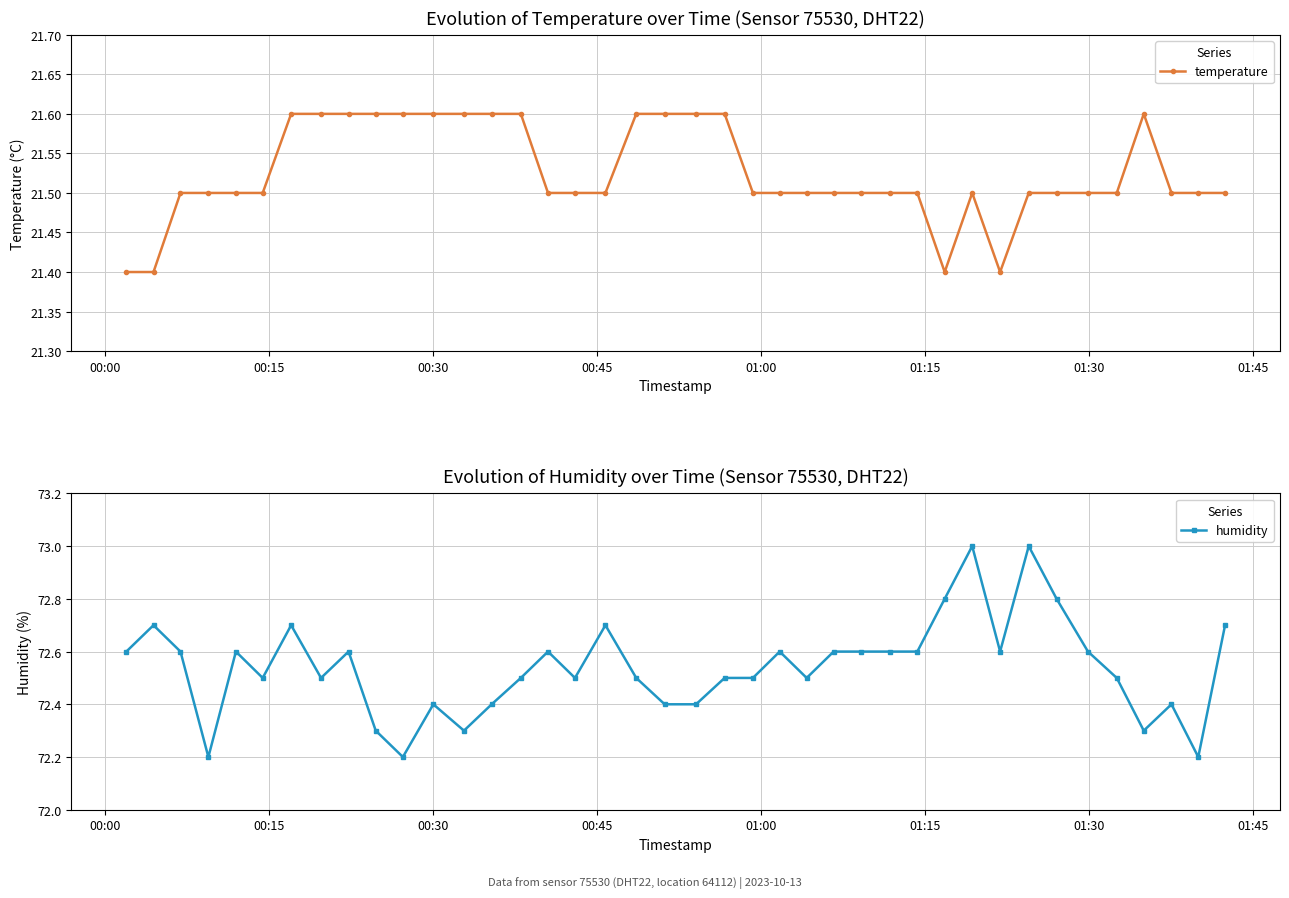

True or false: humidity has more than 2 points higher than both neighbors.

True